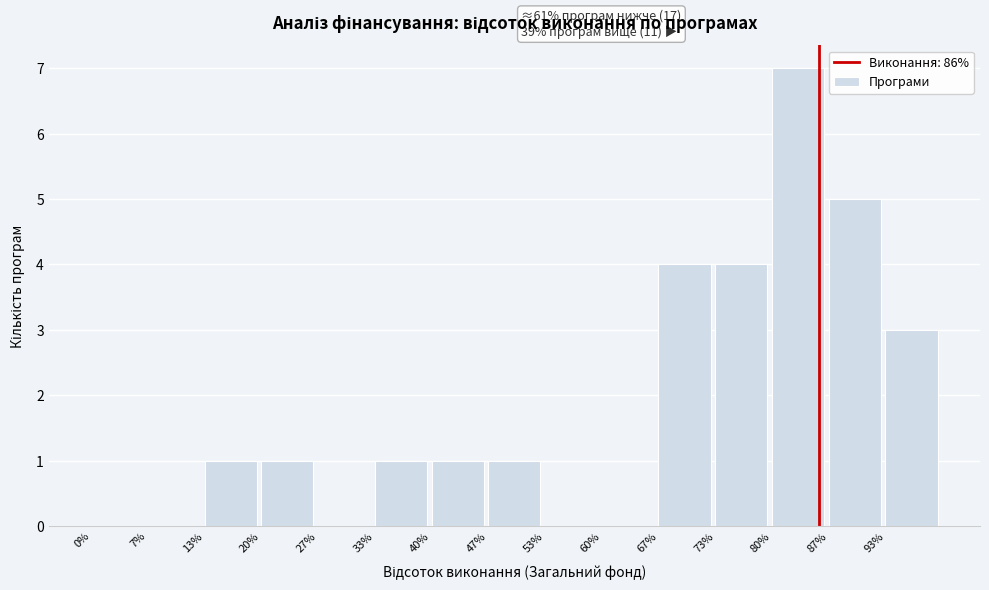

Reading left to right, extract all data points from this chart.

0%=0	7%=0	13%=1	20%=1	27%=0	33%=1	40%=1	47%=1	53%=0	60%=0	67%=4	73%=4	80%=7	87%=5	93%=3